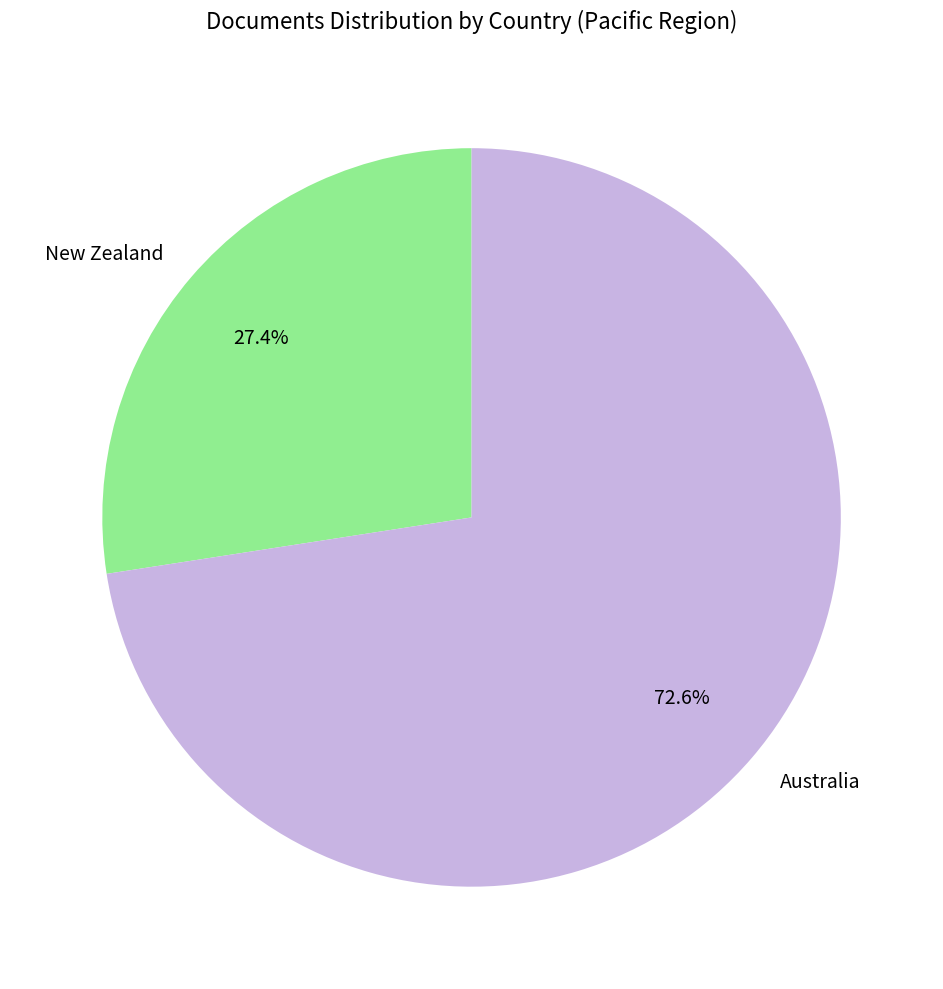

Is there a majority slice in this chart?

Yes